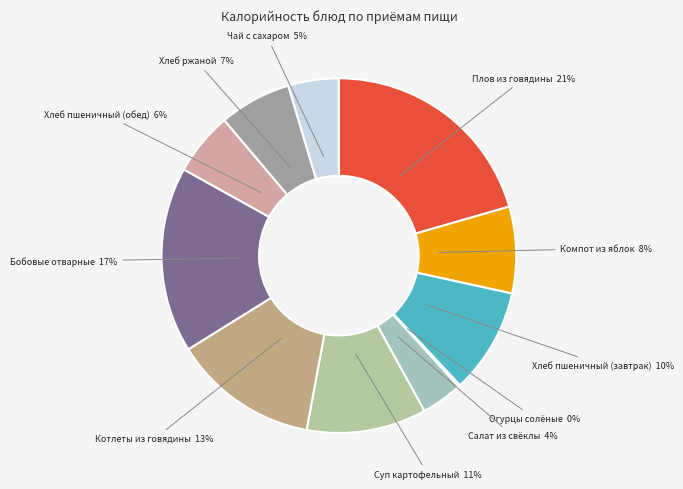

Do Суп картофельный and Хлеб пшеничный (обед) together represent more than half of the pie?

No